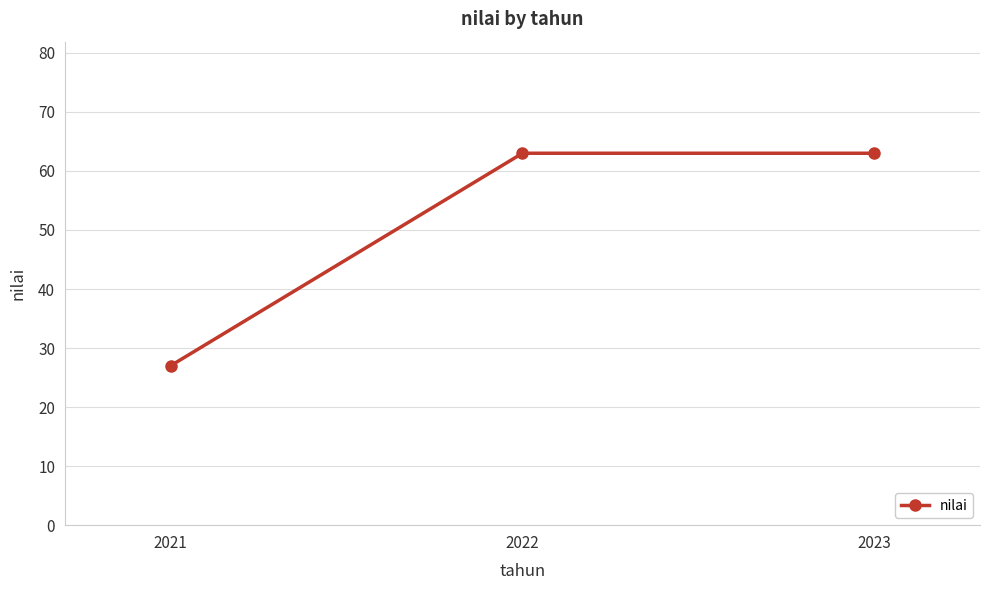

The chart shows a value of 7 at 2021. True or false?

False